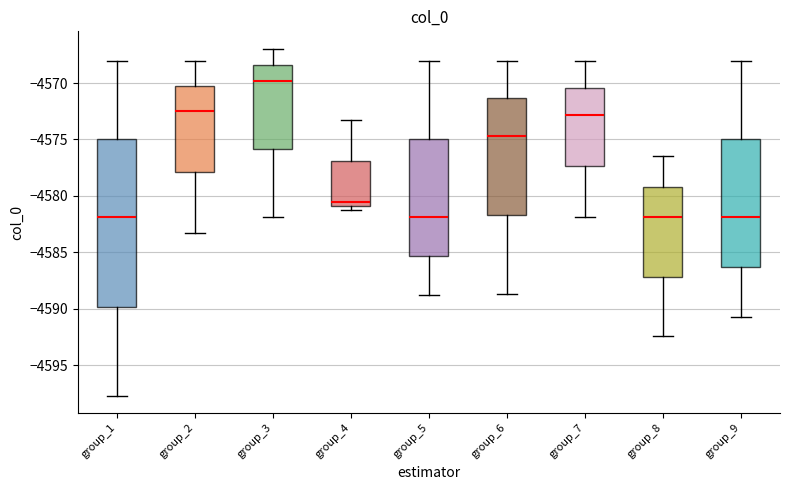

Where does the median line of the box for group_7 sit on the y-axis? The values are not printed on the chart, so give them approximately, as read against the axis.

-4573.0